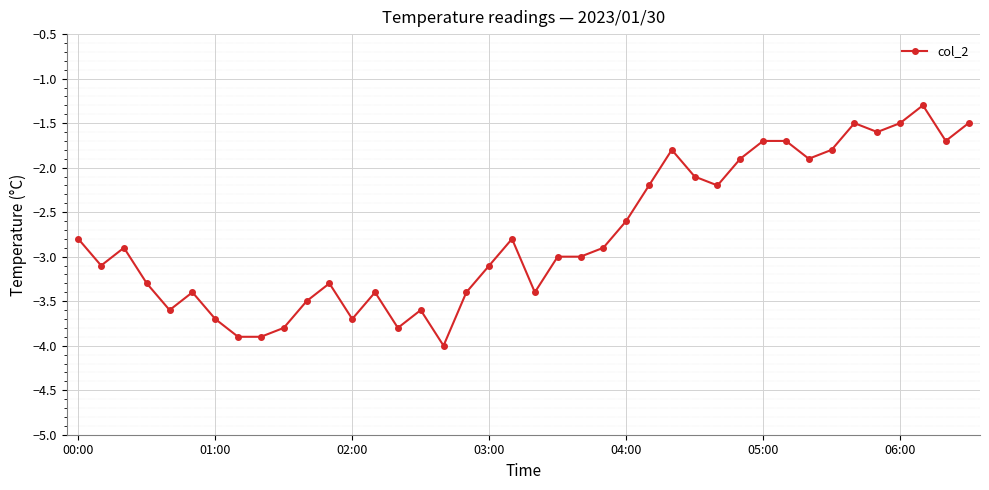

What is the minimum value shown in the chart?

-4.0